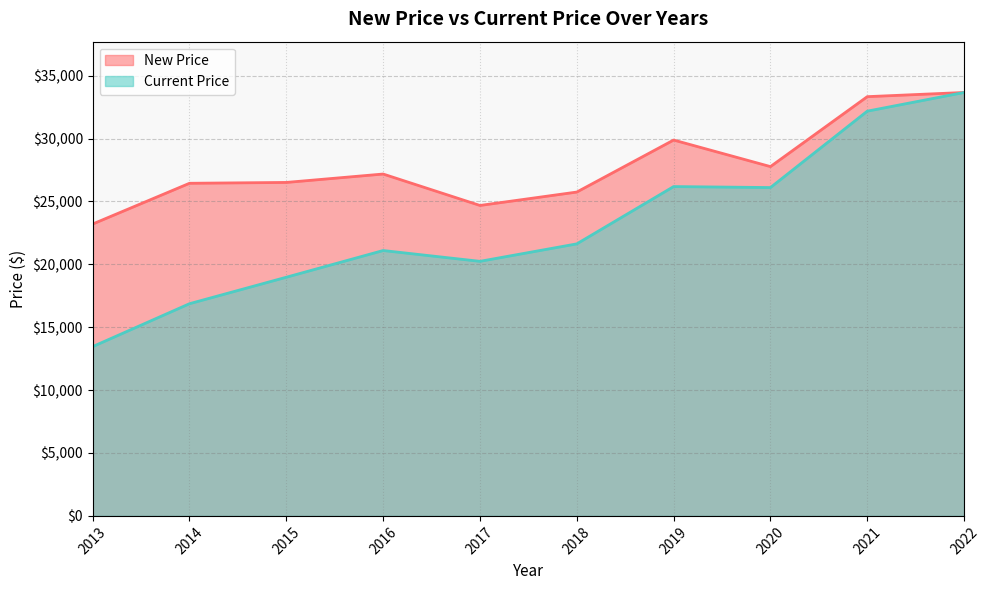

True or false: New Price and Current Price cross at least once.

False